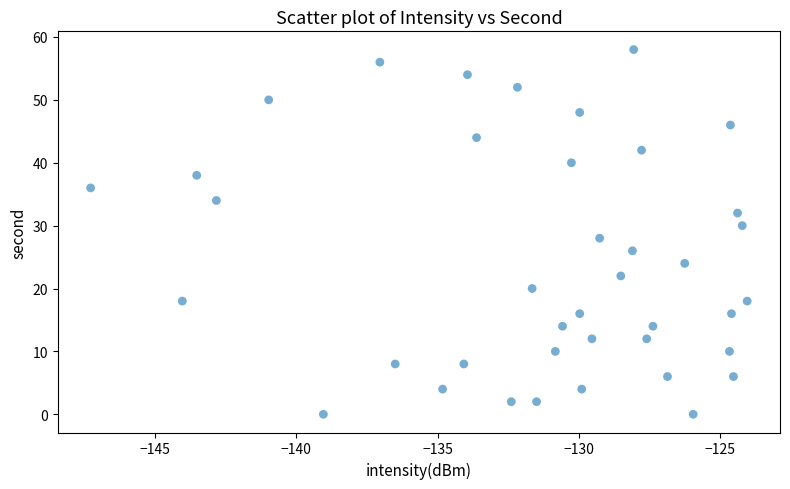

What is the range of Y values (max minus min)?

58